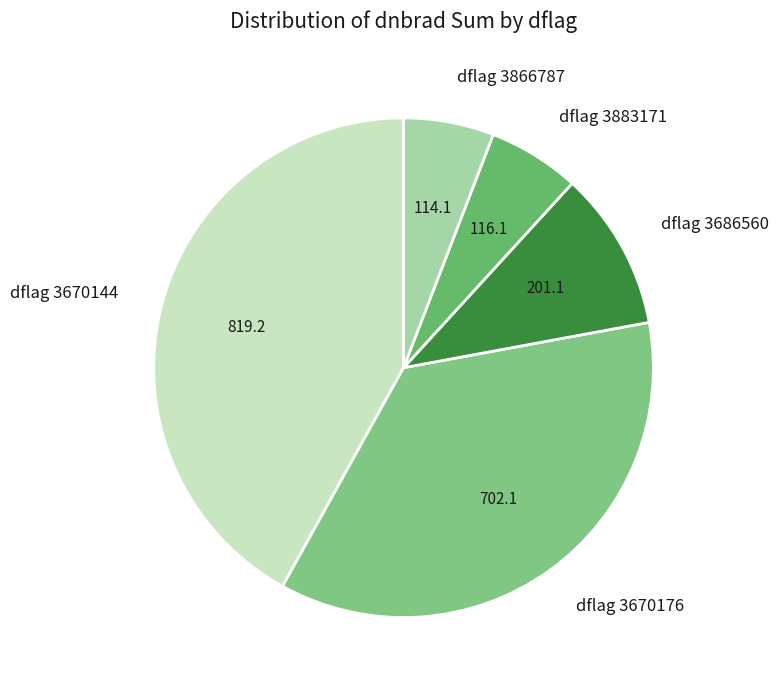

Is the sum of dflag 3670144 and dflag 3883171 greater than half?

No